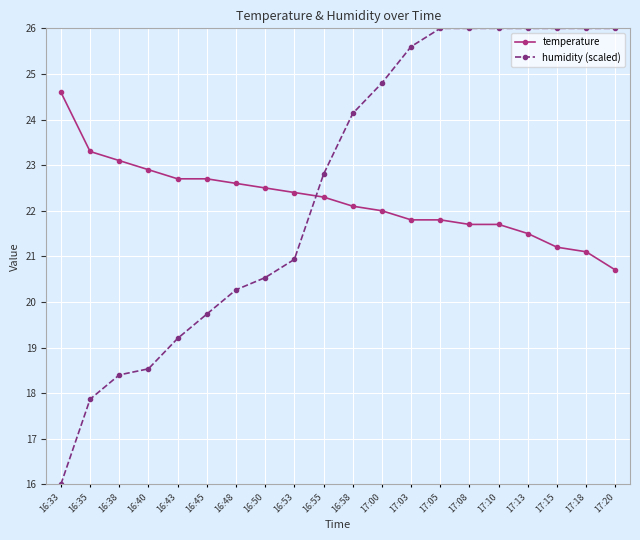

What is the difference between the maximum and minimum values in the humidity (scaled) series?

10.0